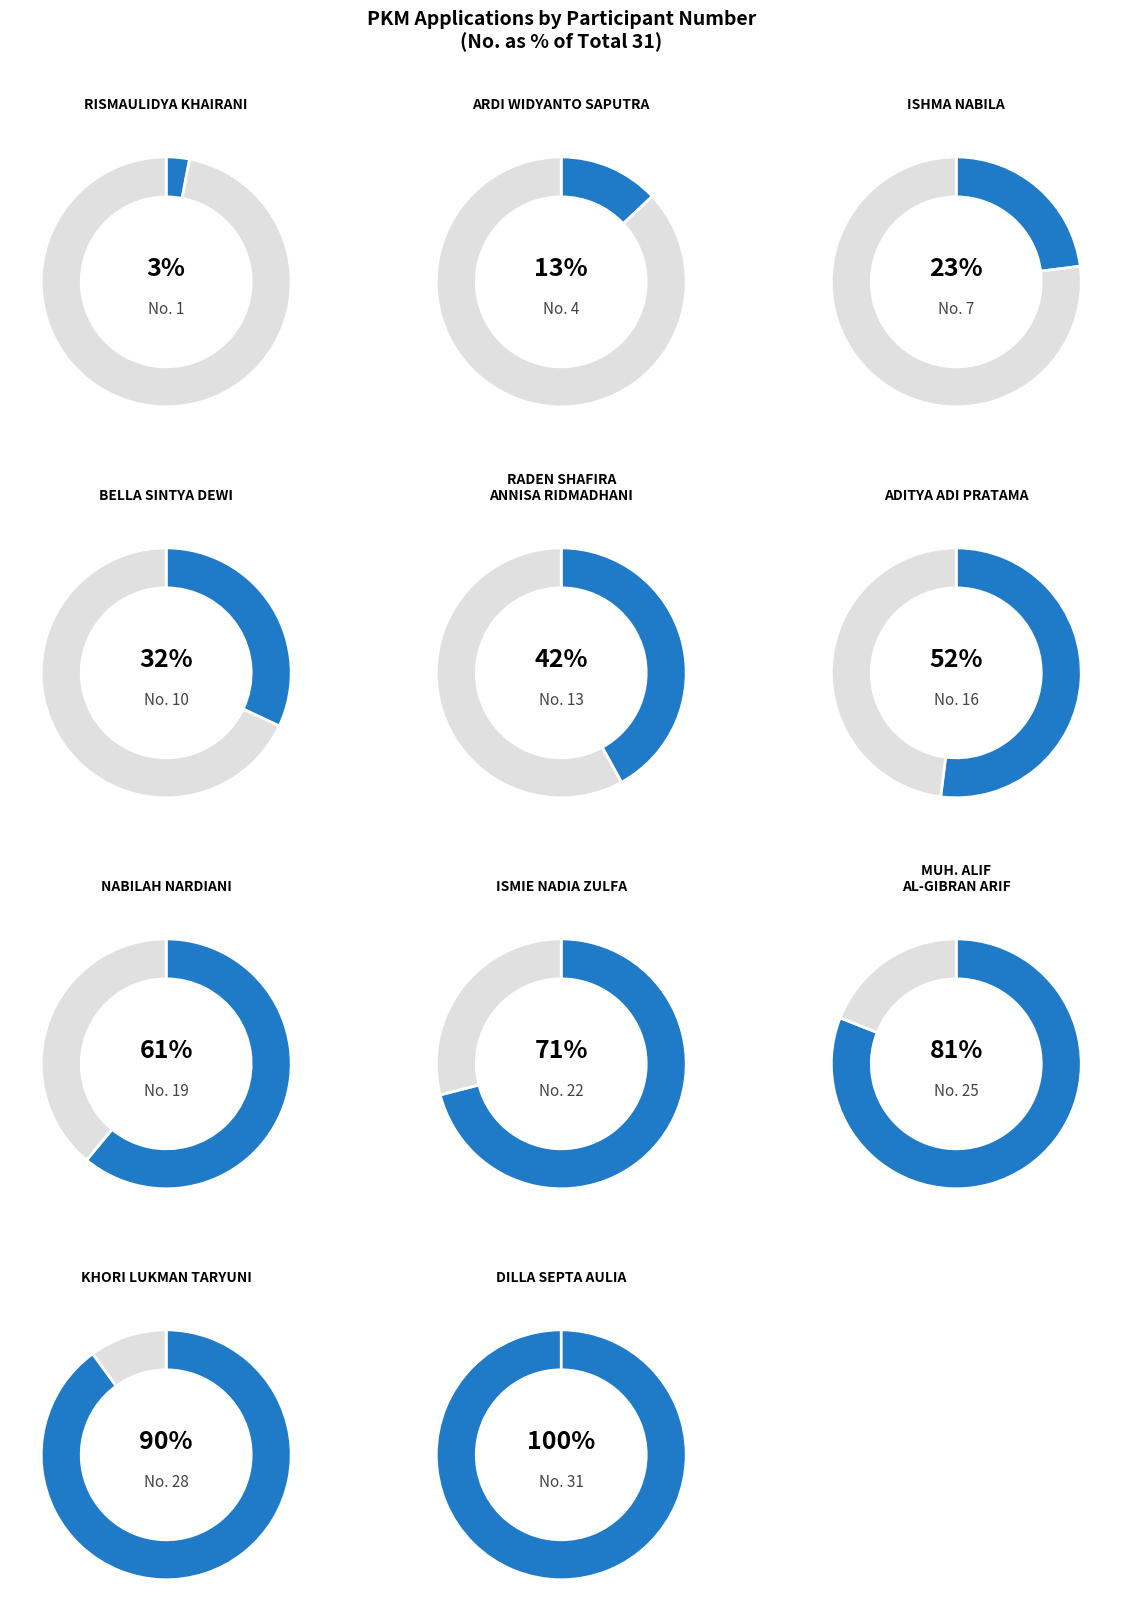

How many segments does this pie chart have?

11